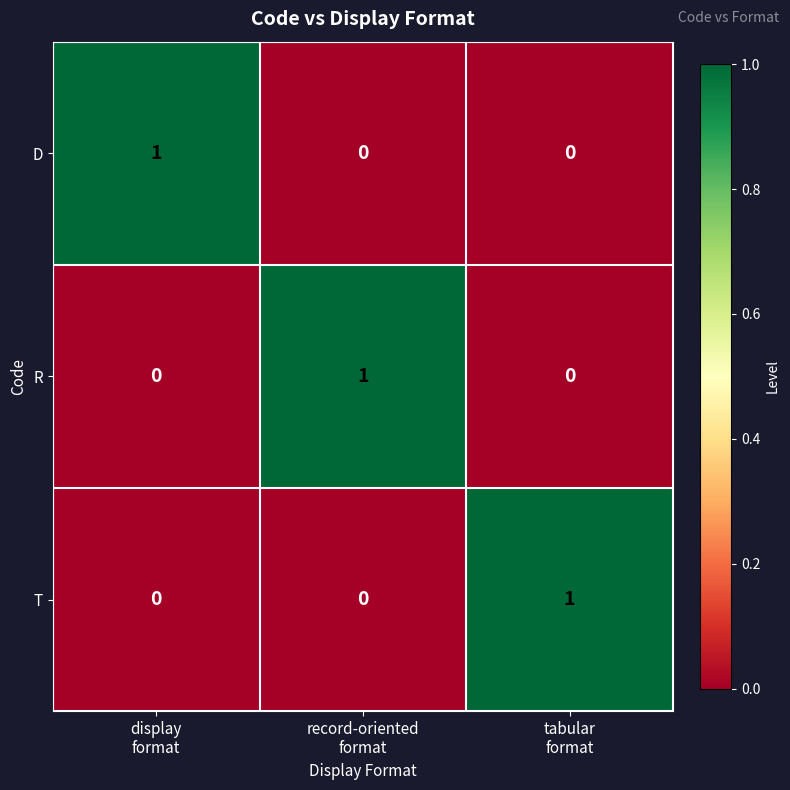

Count the R values in the range 0 to 1.

3